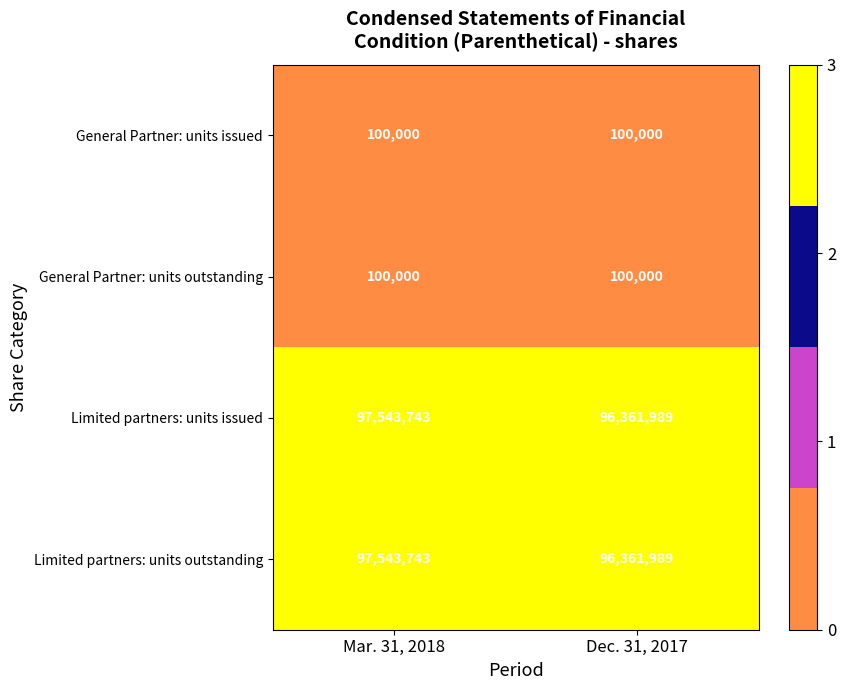

What is the spread (max minus min) of values at Mar. 31, 2018?

97443743